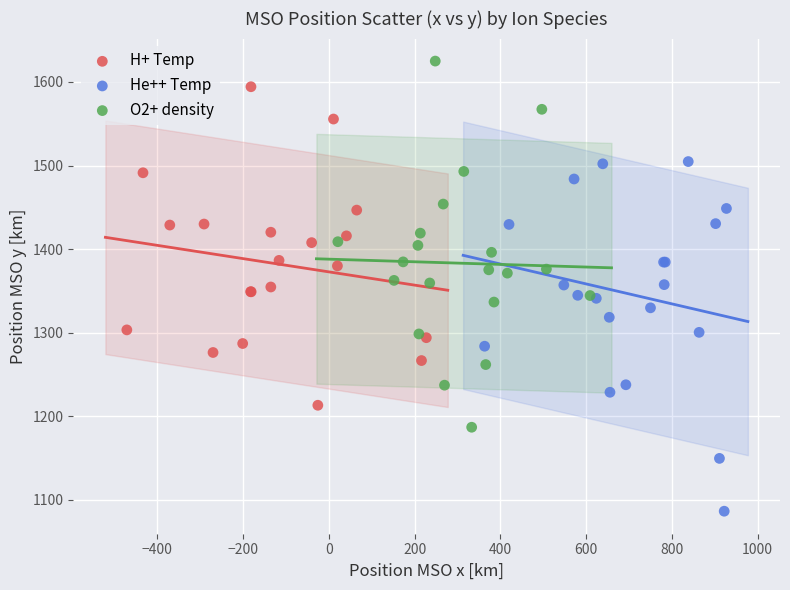

Which series has the widest spread of Y values?

O2+ density